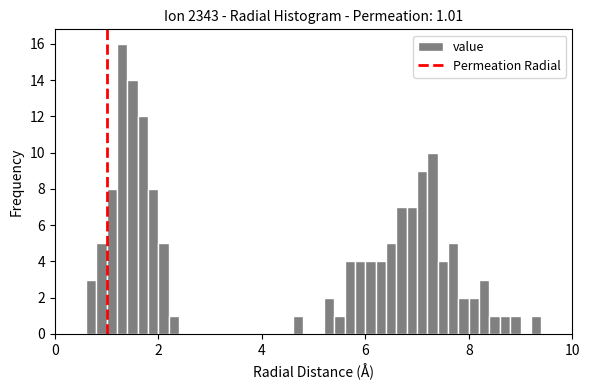

Around what value on the x-axis is the tallest bar? Give the approximate position of its centre, as read against the axis.

1.4